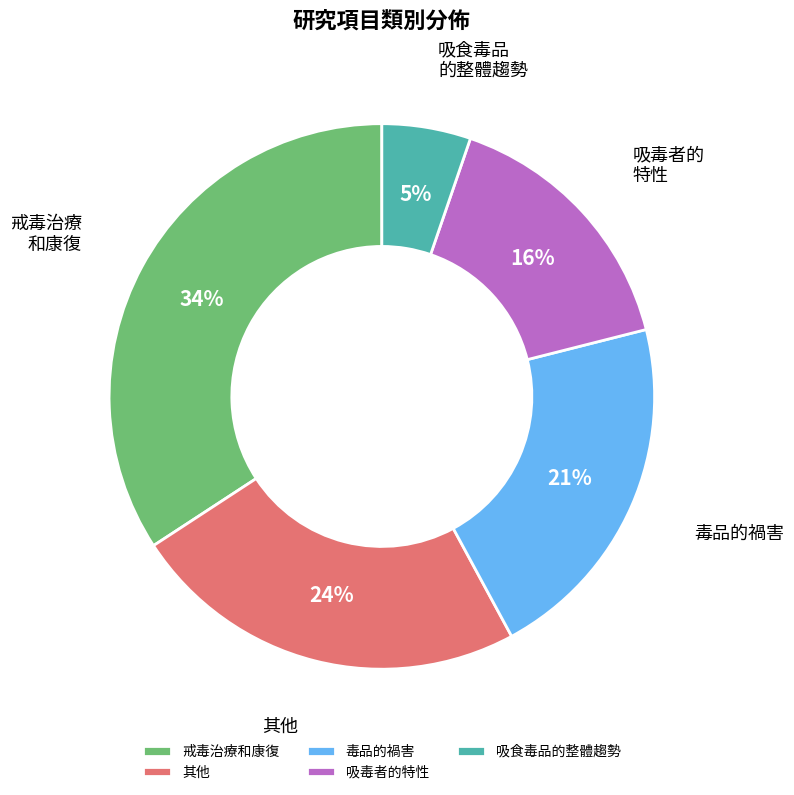

Is the sum of 戒毒治療和康復 and 其他 greater than half?

Yes